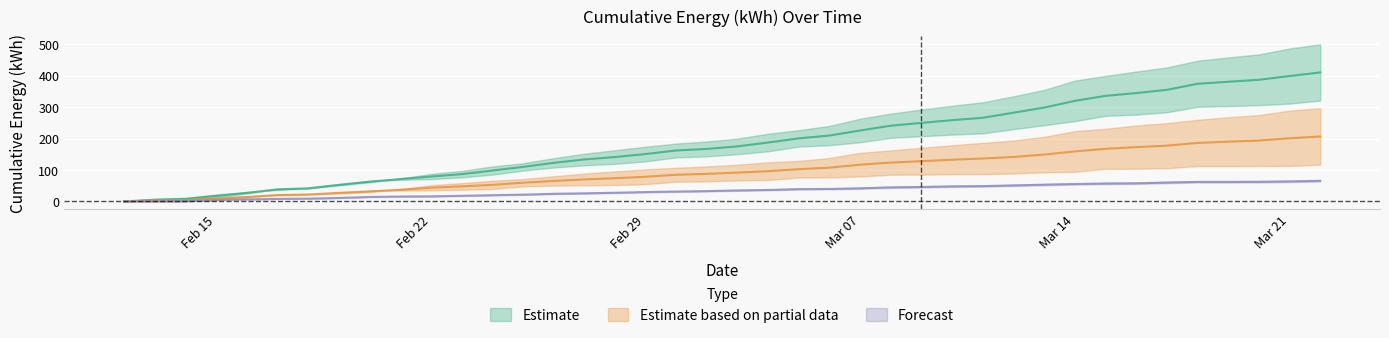

How many data points in Import(kWh) are above 35?

20